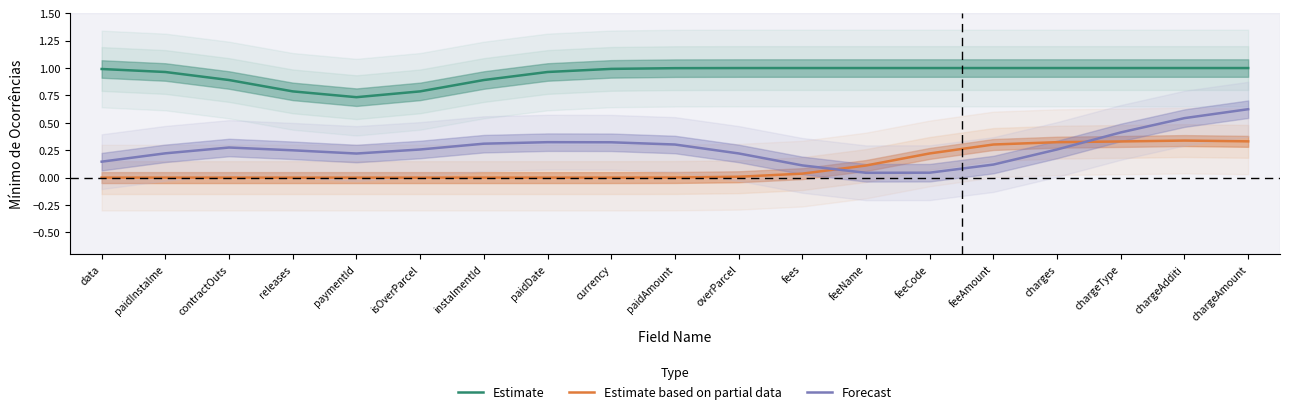

At how many categories does at least one series exceed 0?

19